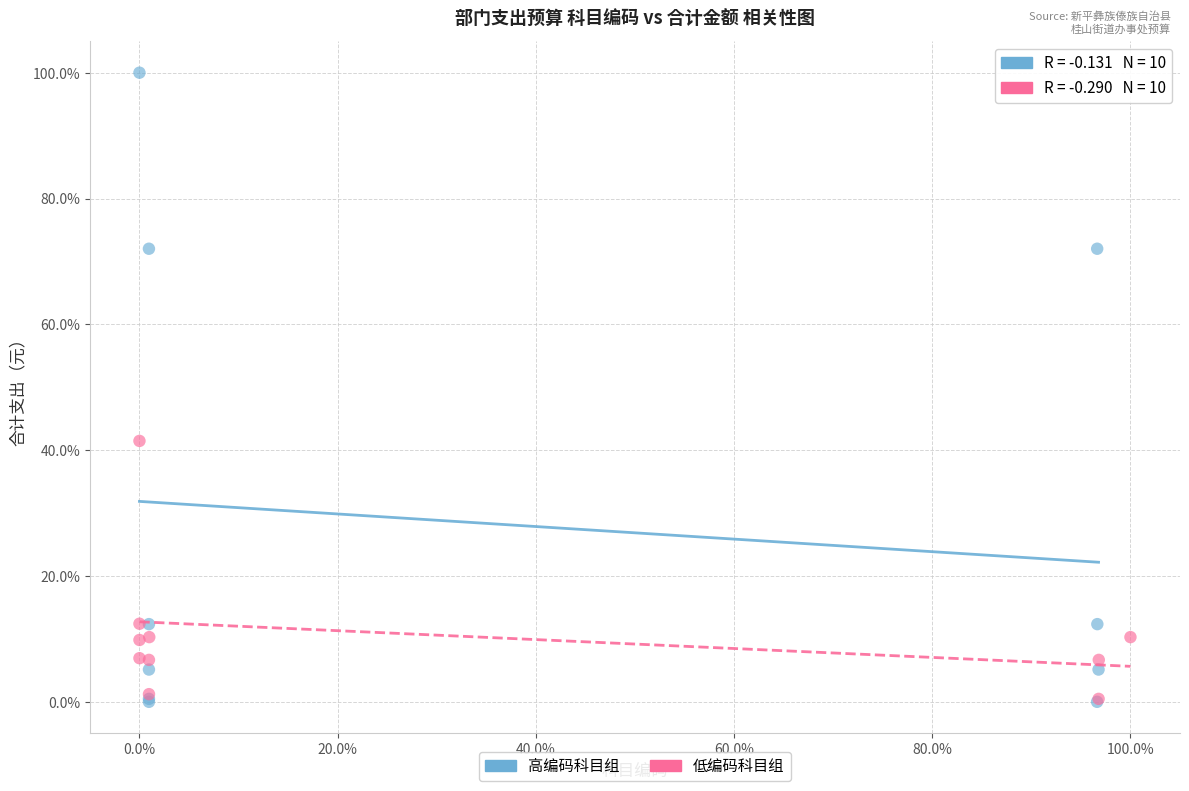

Which series reaches the maximum Y coordinate?

高编码科目组